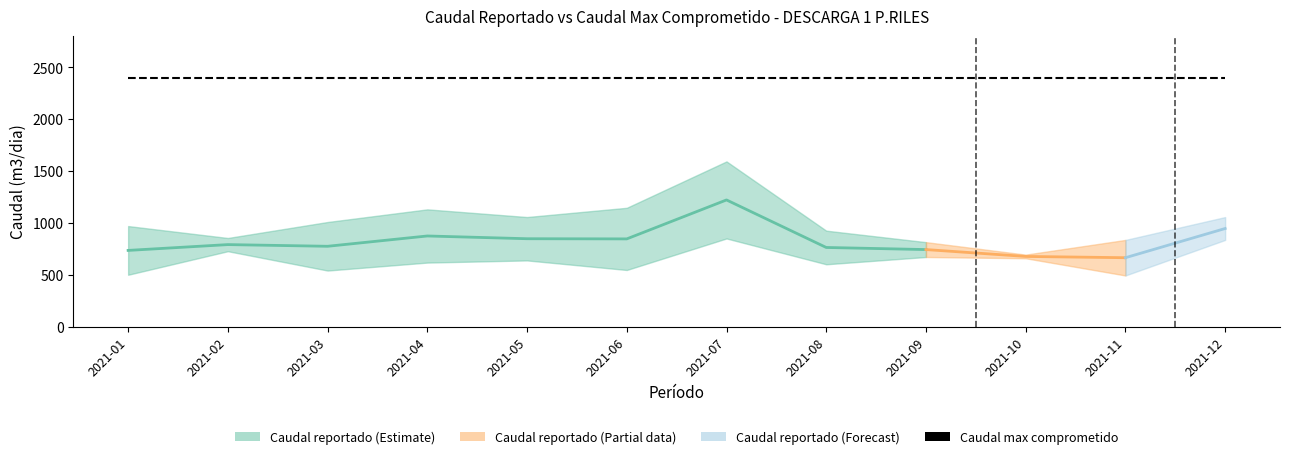

How many lines are shown in the chart?

3